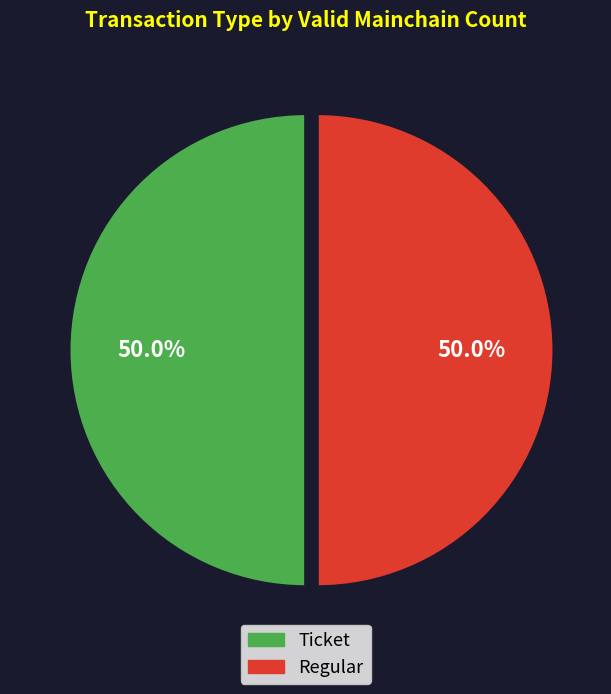

Do Ticket and Regular together represent more than half of the pie?

Yes